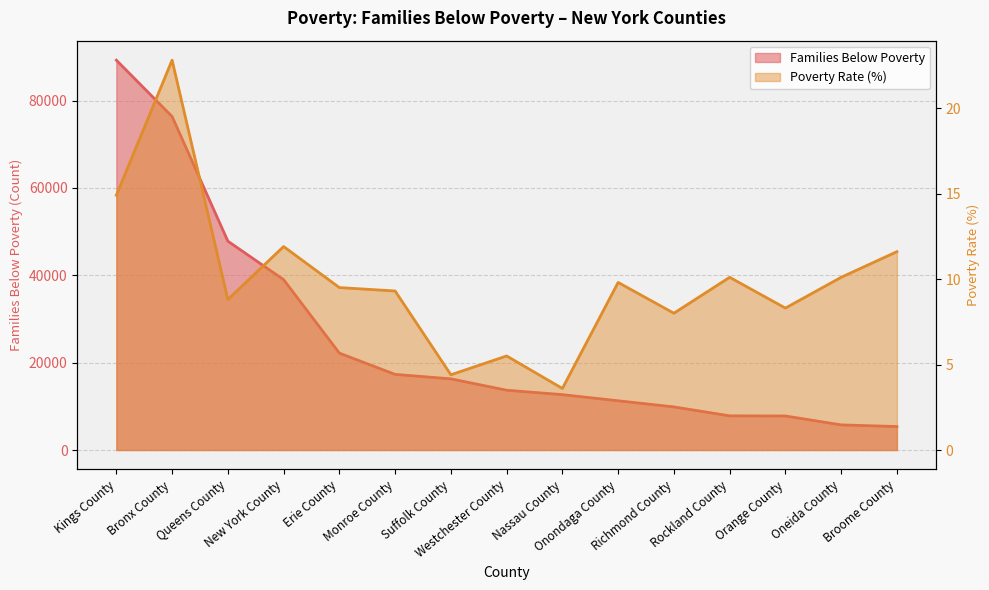

Reading left to right, transcribe all the data shown in this chart.

Families Below Poverty: 89250.0	76350.0	47813.0	39005.0	22184.0	17310.0	16292.0	13690.0	12676.0	11270.0	9867.0	7821.0	7789.0	5752.0	5370.0
Poverty Rate (%): 14.9	22.8	8.8	11.9	9.5	9.3	4.4	5.5	3.6	9.8	8.0	10.1	8.3	10.1	11.6